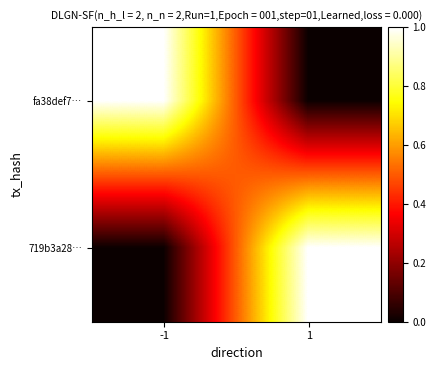

Which series has the largest total across all categories?

fa38def7…